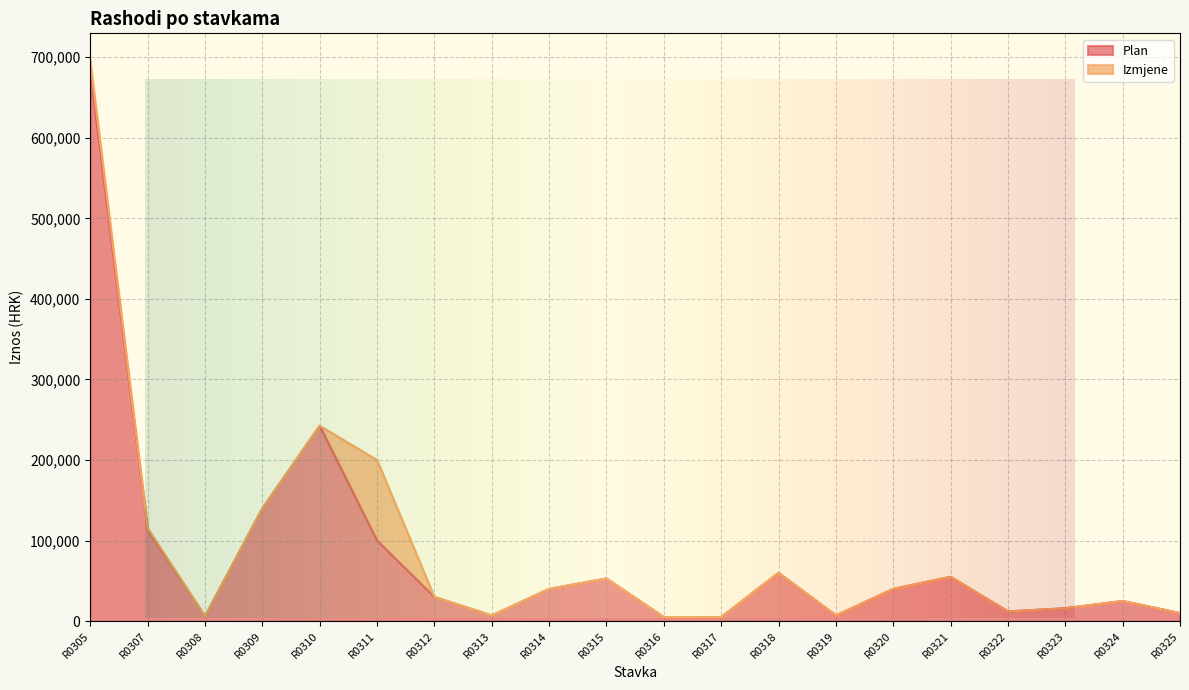

What is the maximum value for Plan?

683000